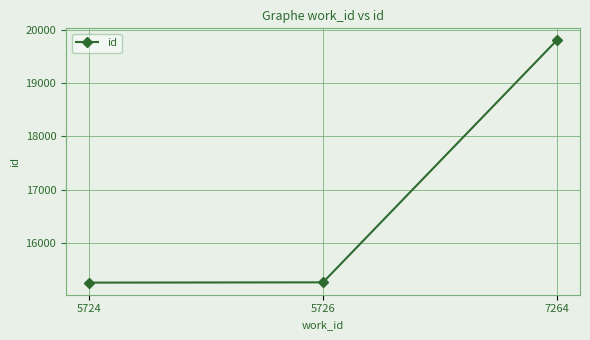

Where is the data nearest to the value 17528?

5726